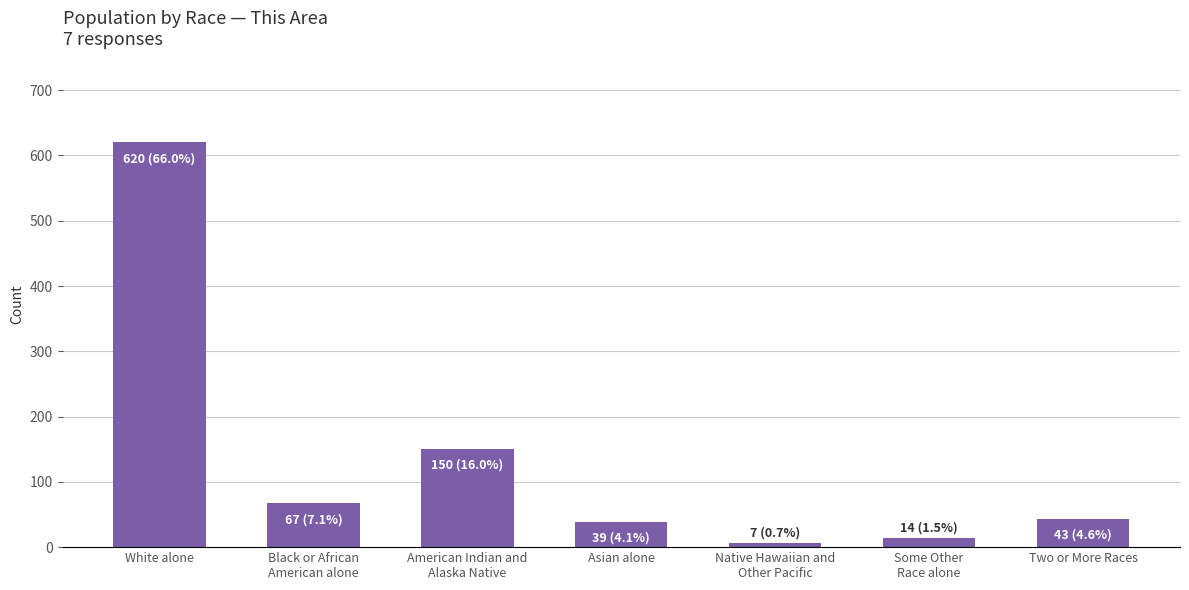

What is the change in value from Black or African
American alone to Some Other
Race alone?

-53